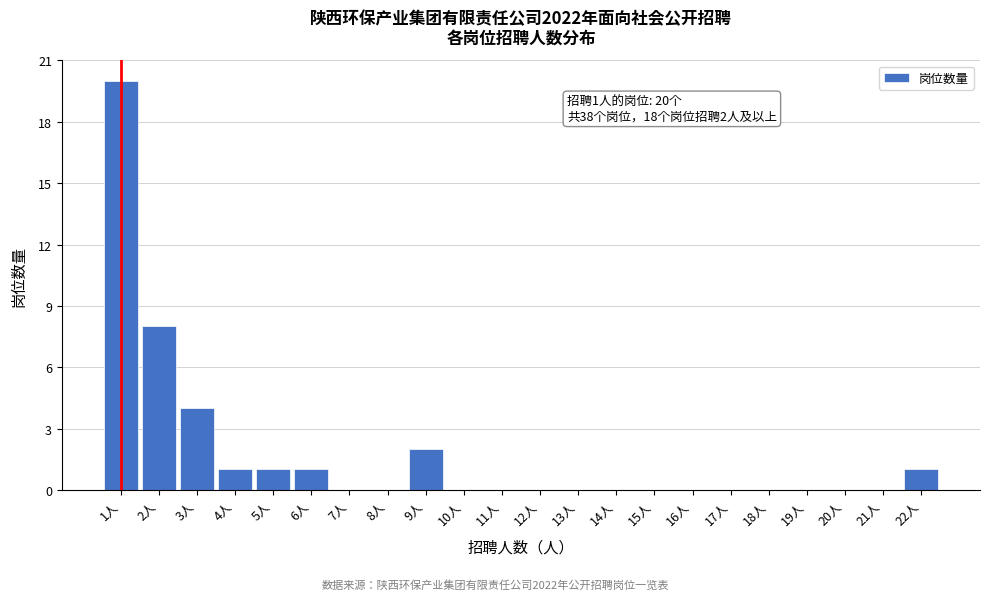

Which range on the x-axis has the tallest bar?

0.5 to 1.5